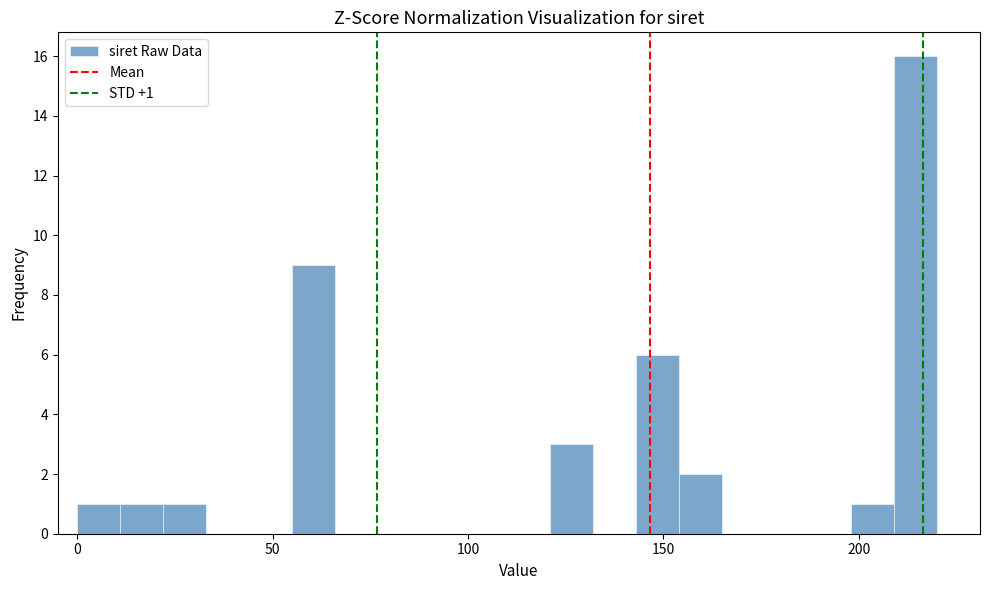

Read against the x-axis, roughly where is the centre of the tallest bar?

215